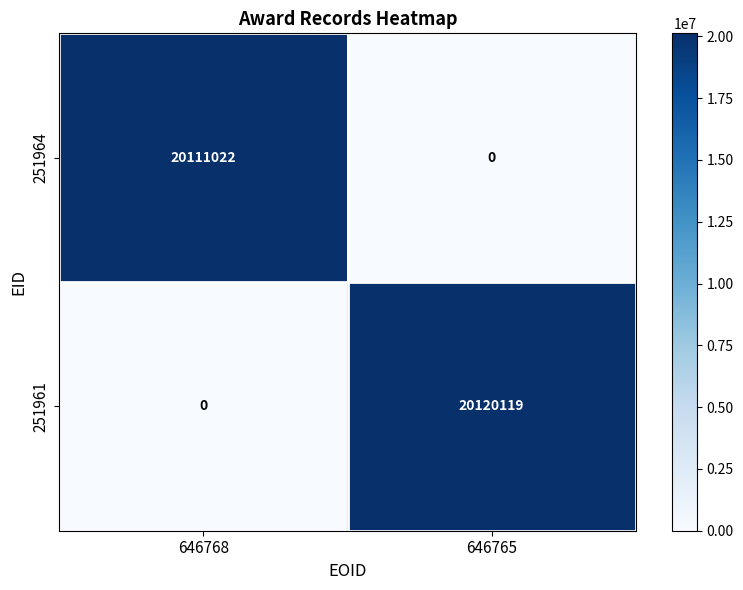

What is the maximum value for 251961?

20120119